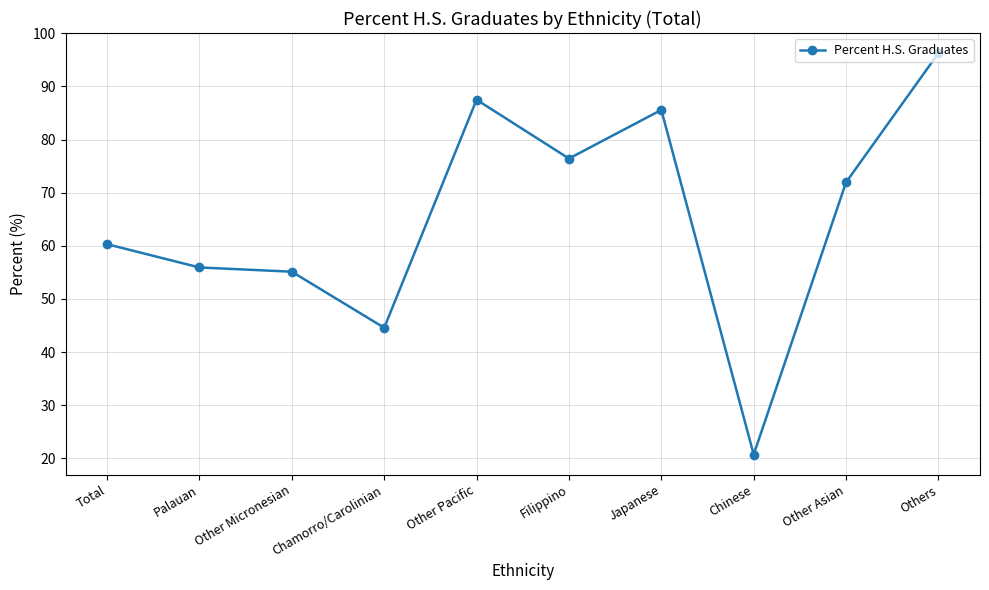

How many lines are shown in the chart?

1